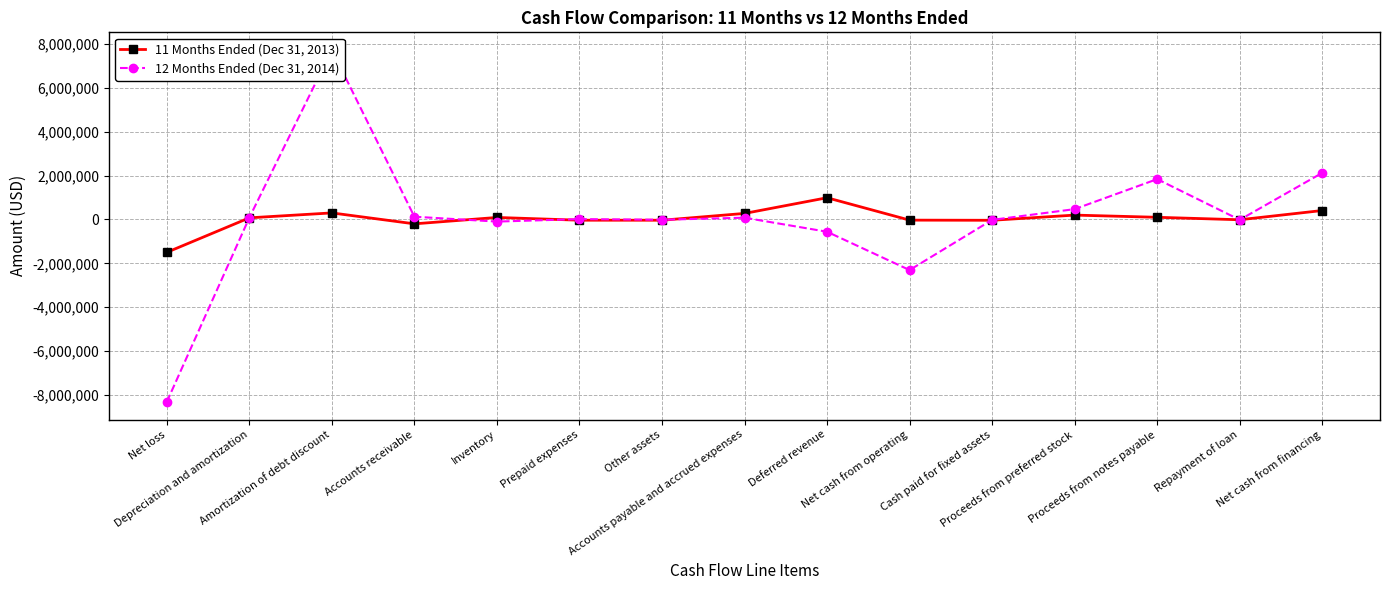

What are all the series names shown in the legend?

11 Months Ended (Dec 31, 2013), 12 Months Ended (Dec 31, 2014)